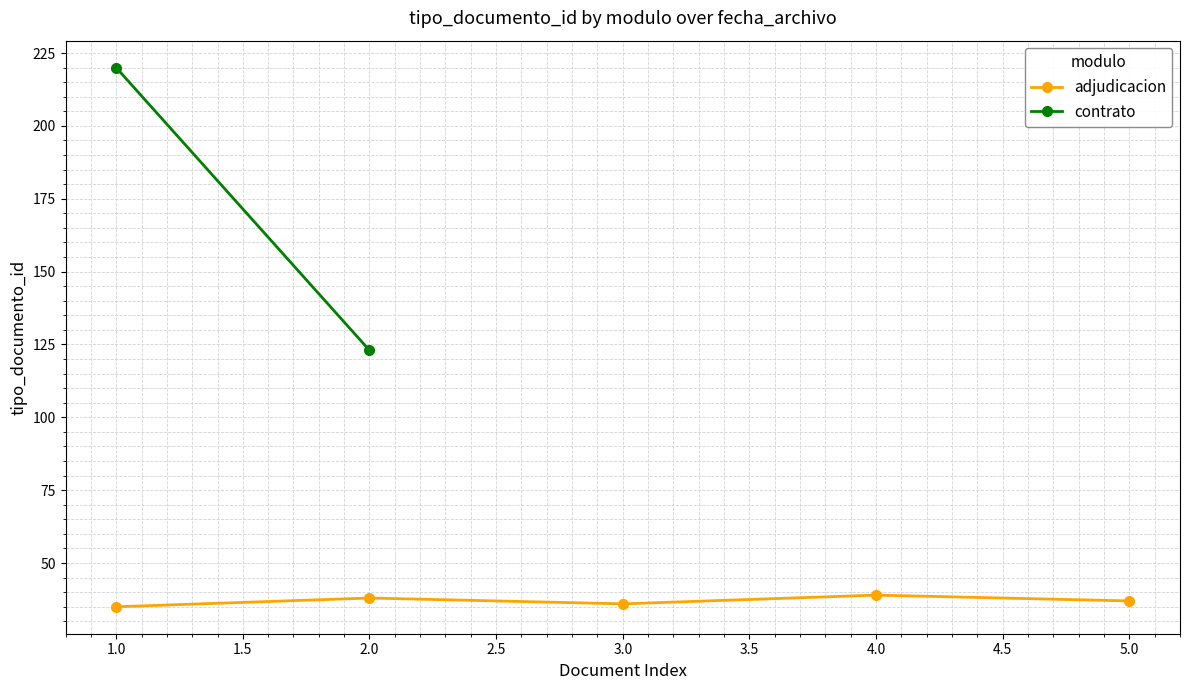

What is the maximum value for adjudicacion?

39